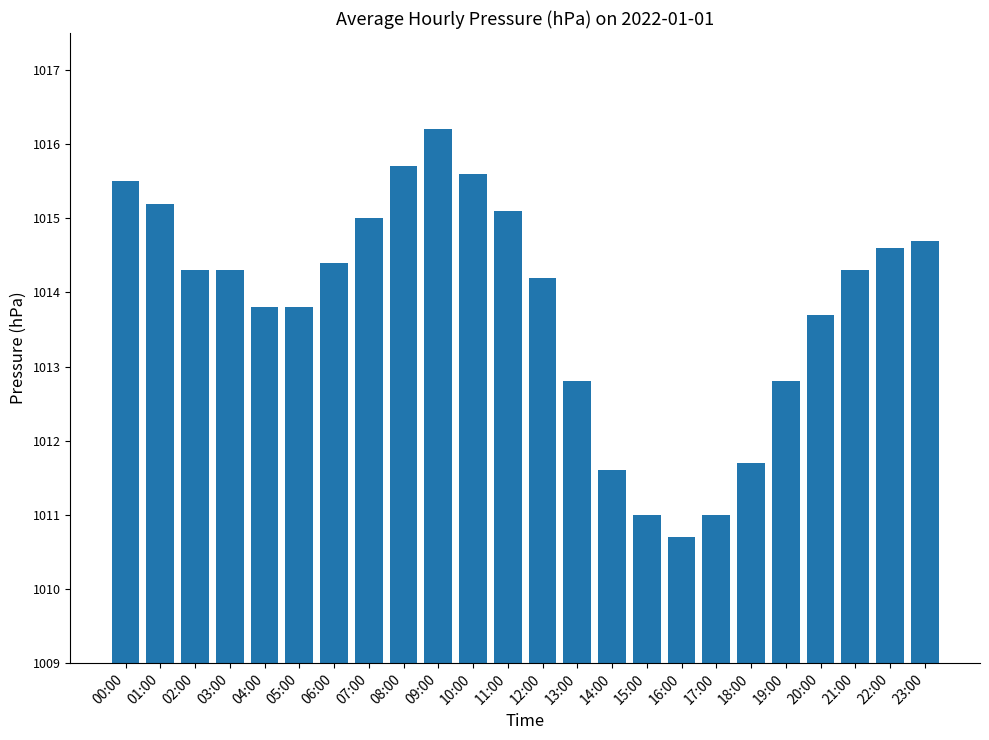

What is the label of the 8th bar from the right?

16:00